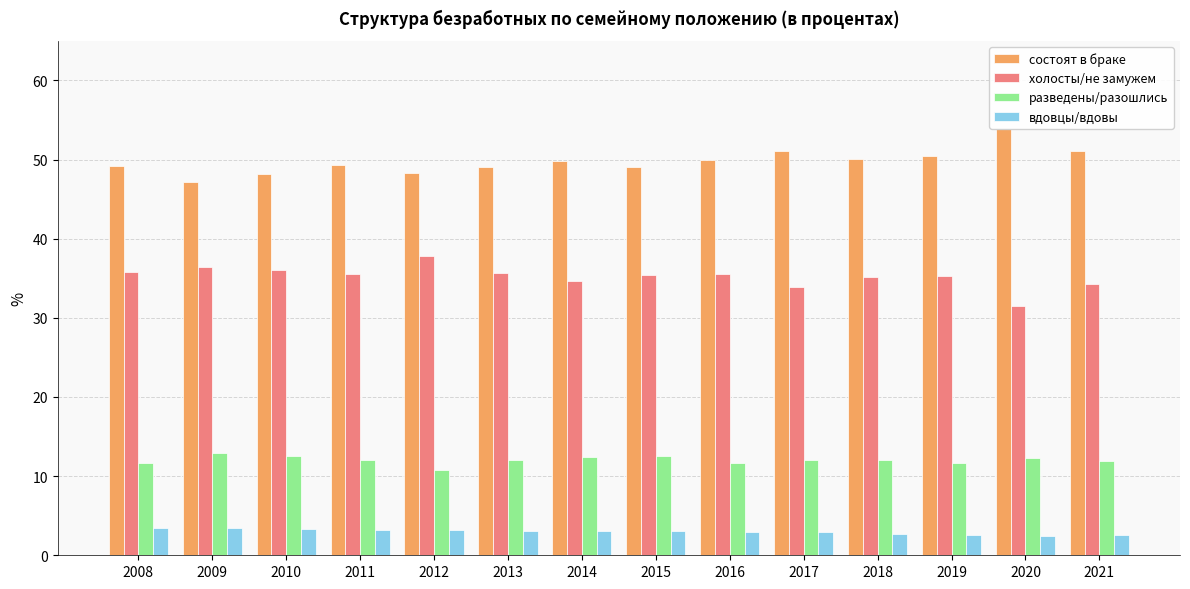

What is the average value of the холосты/не замужем series?

35.2